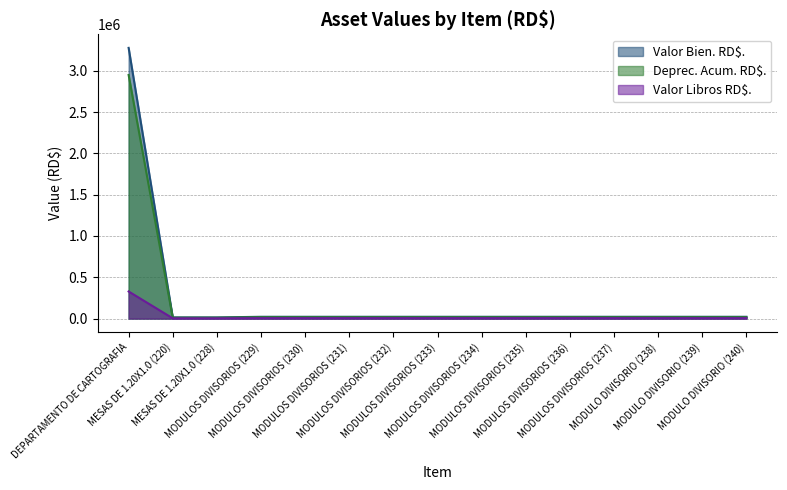

What is the difference between the maximum and second lowest values in the Valor Bien. RD$. series?

3263412.8